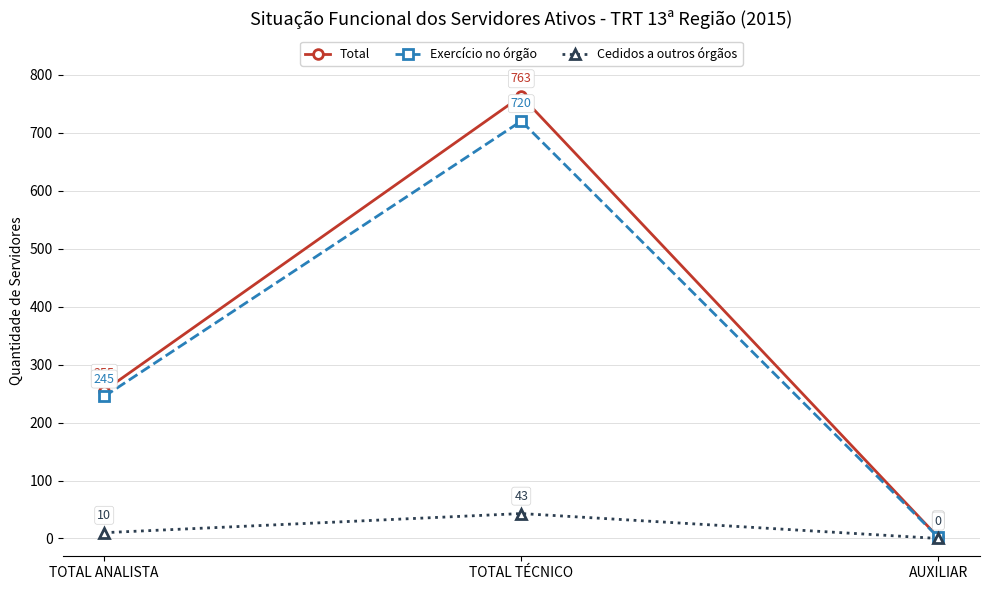

Which series has the largest total across all categories?

Total